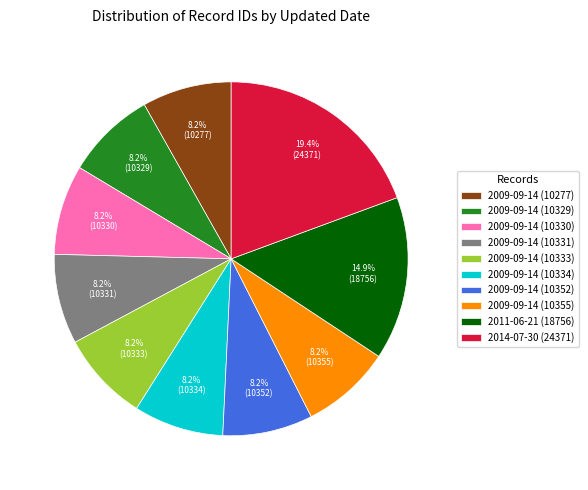

Combined, what portion of the pie is 2014-07-30 (24371) and 2009-09-14 (10329)?

27.6%